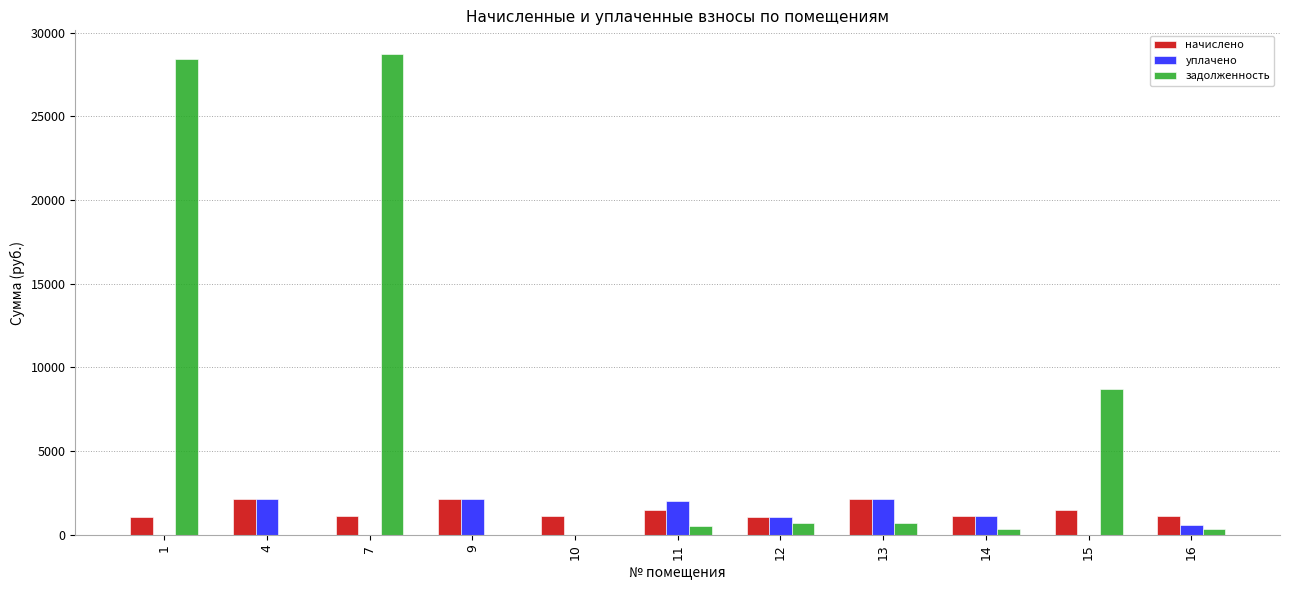

The value of начислено at 9 is 792.1. True or false?

False